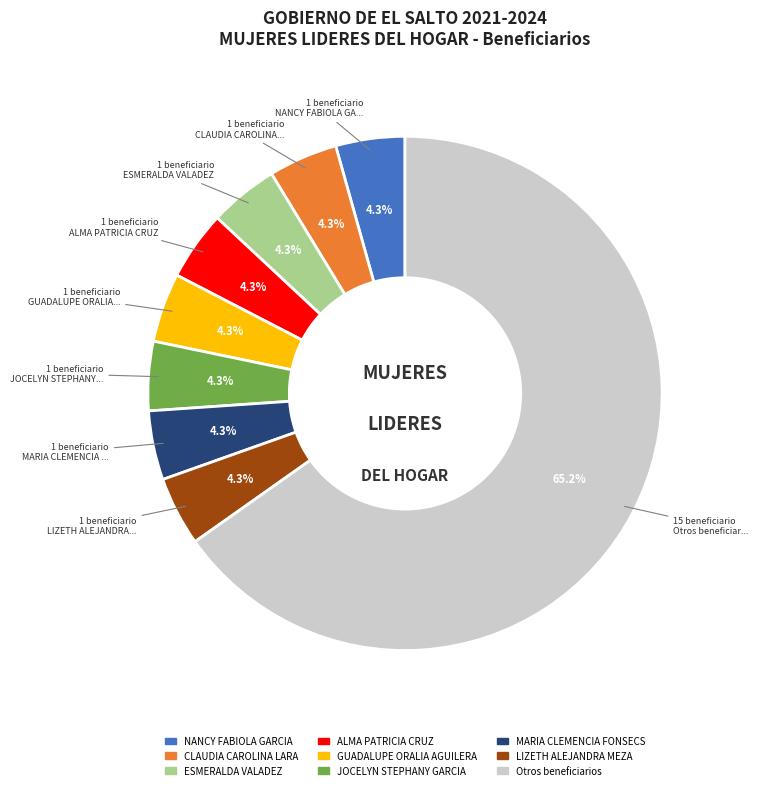

Is there a majority slice in this chart?

Yes